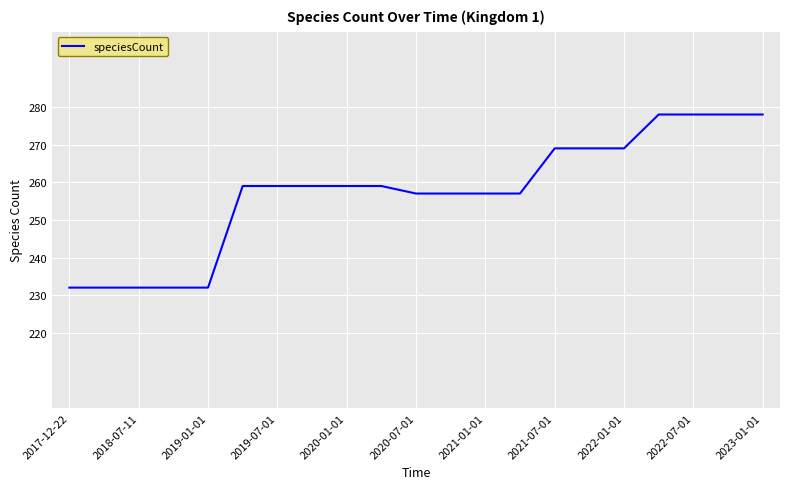

What is the maximum value shown in the chart?

278